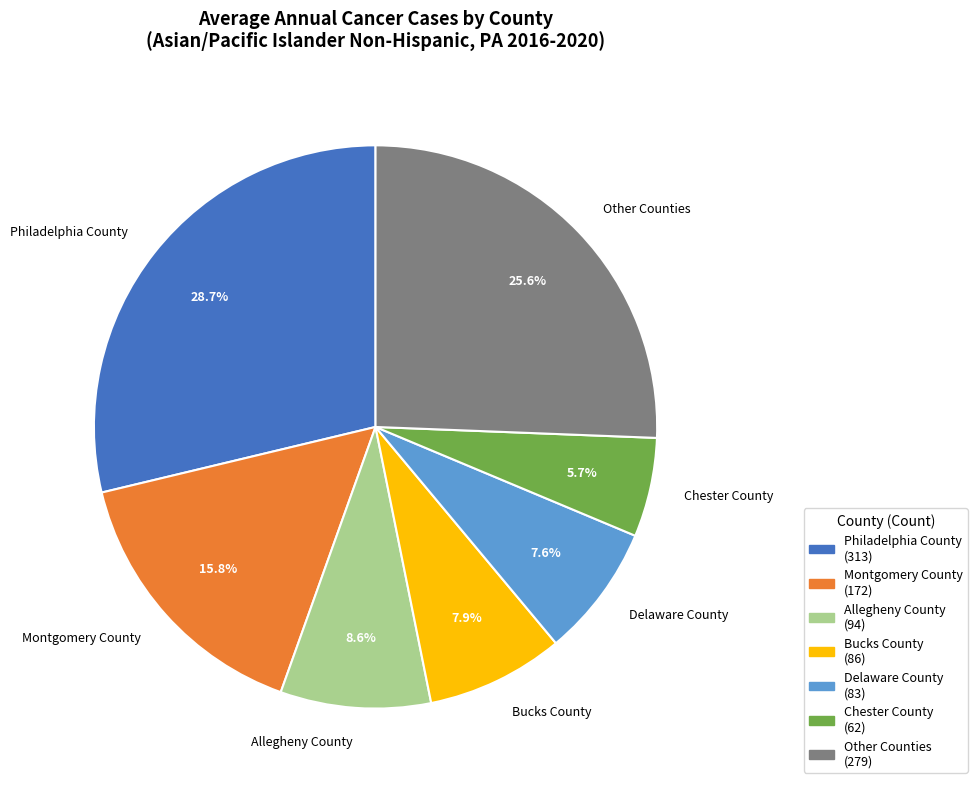

Between Allegheny County and Montgomery County, which is larger?

Montgomery County